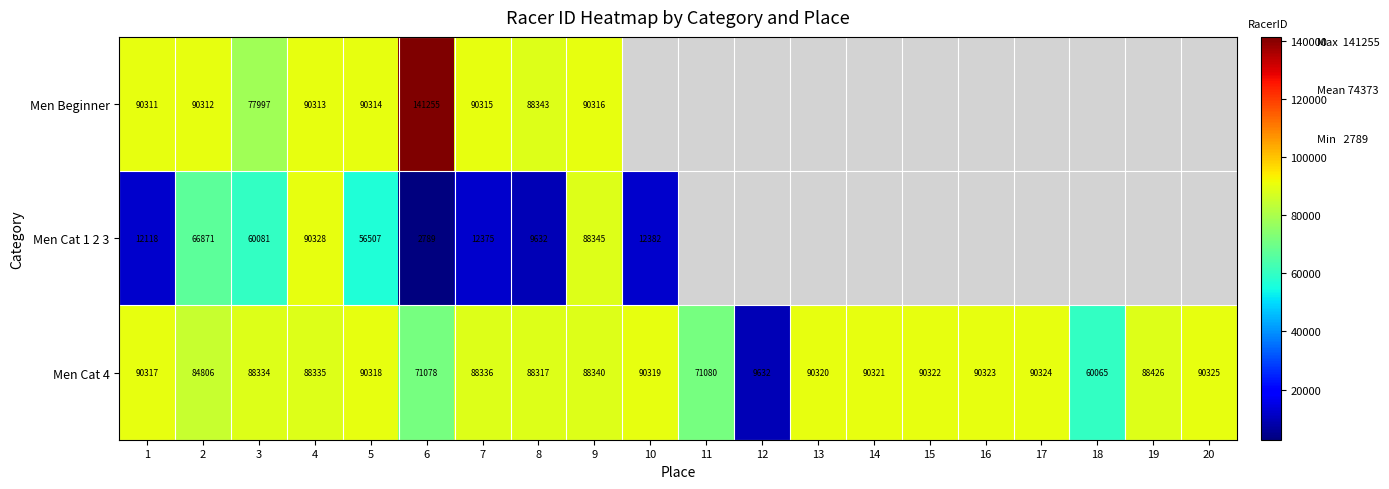

At 6, list the series in order from smallest to largest.

Men Cat 1 2 3, Men Cat 4, Men Beginner